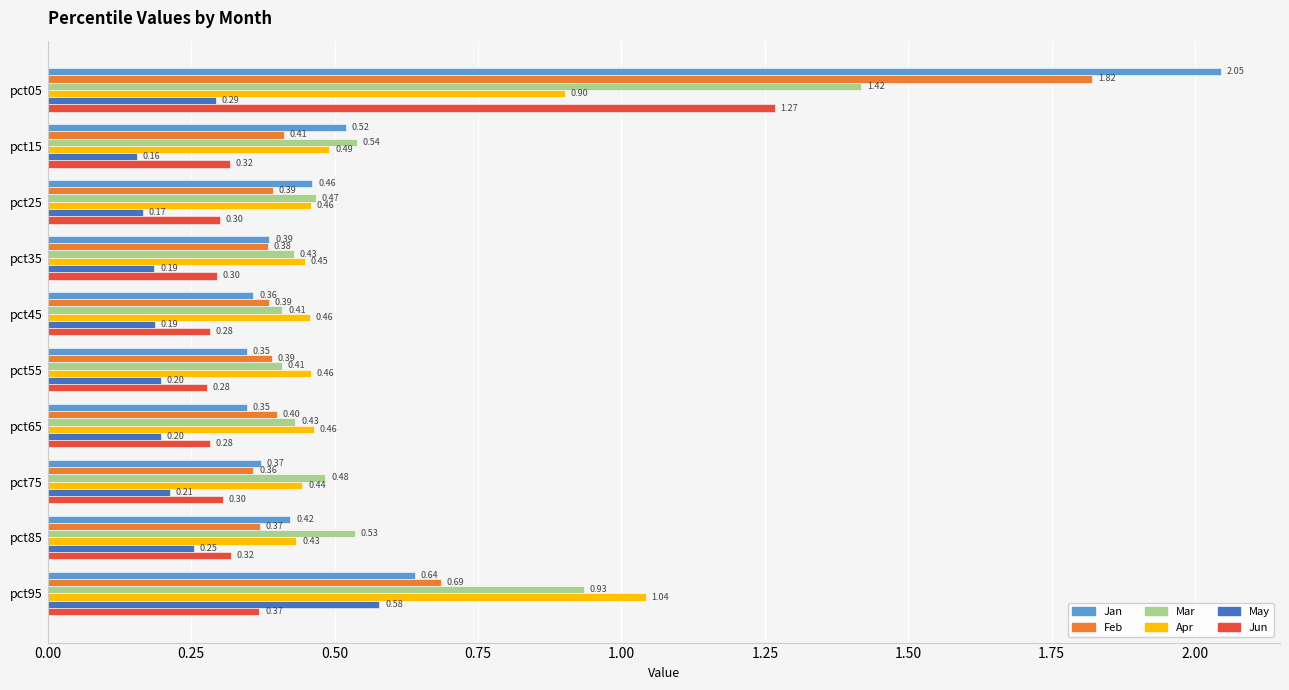

Is the value of Apr at pct55 greater than the value of Jun at pct25?

Yes